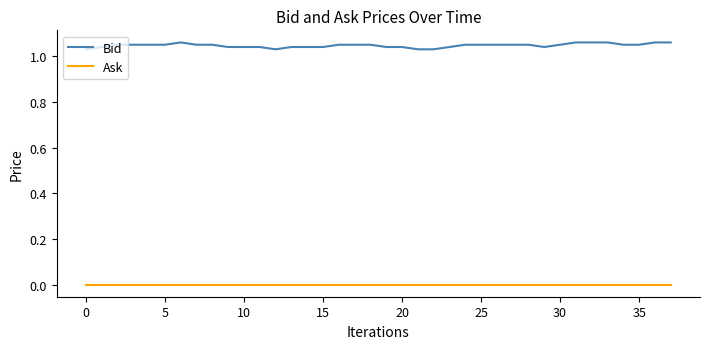

Rank the series by their average value, from highest to lowest.

Bid, Ask